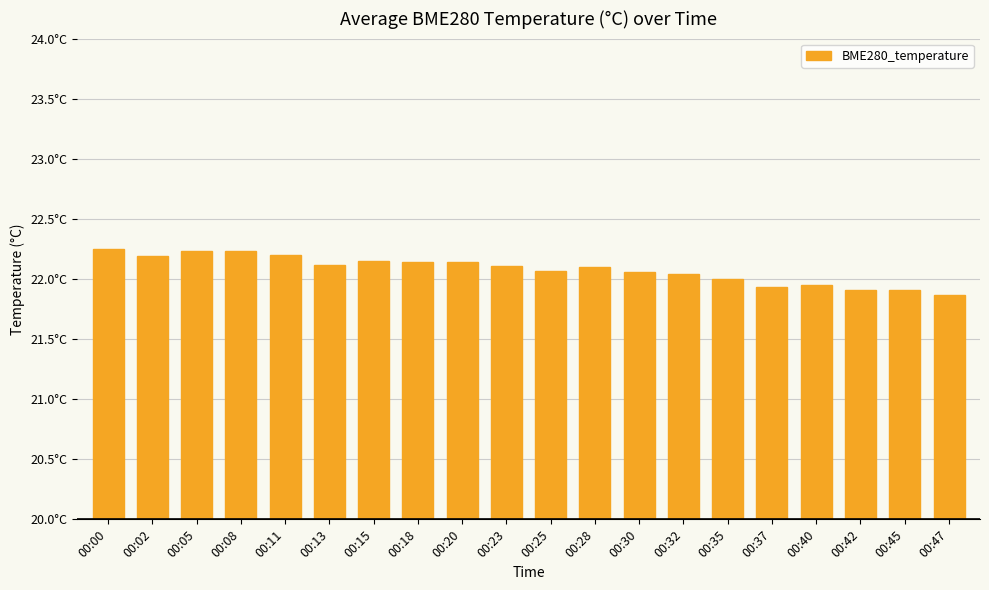

Reading left to right, what are all the values shown in this chart?

00:00=22.2	00:02=22.2	00:05=22.2	00:08=22.2	00:11=22.2	00:13=22.1	00:15=22.1	00:18=22.1	00:20=22.1	00:23=22.1	00:25=22.1	00:28=22.1	00:30=22.1	00:32=22.0	00:35=22.0	00:37=21.9	00:40=21.9	00:42=21.9	00:45=21.9	00:47=21.9